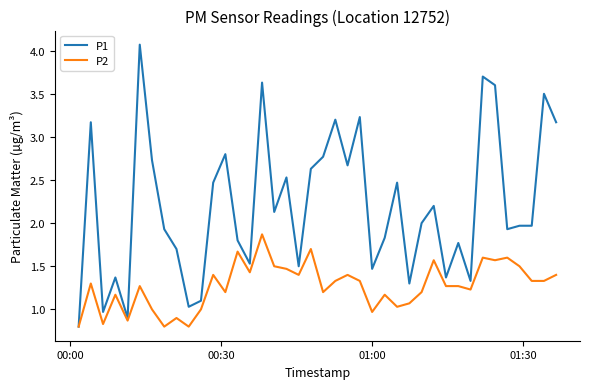

What is the minimum value shown in the chart?

0.8